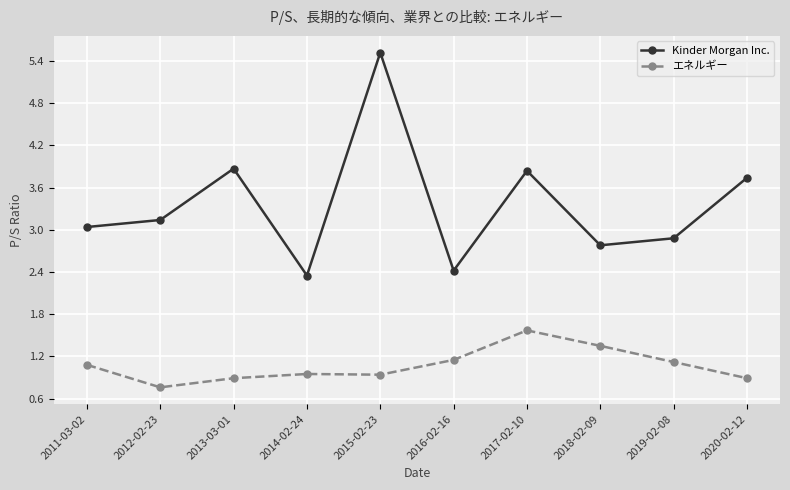

List the series in order of their overall mean, highest first.

Kinder Morgan Inc., エネルギー